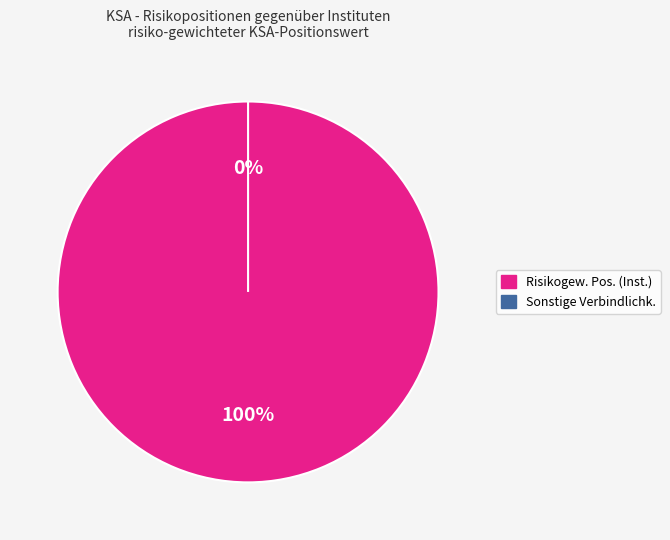

How many slices are in this pie chart?

2